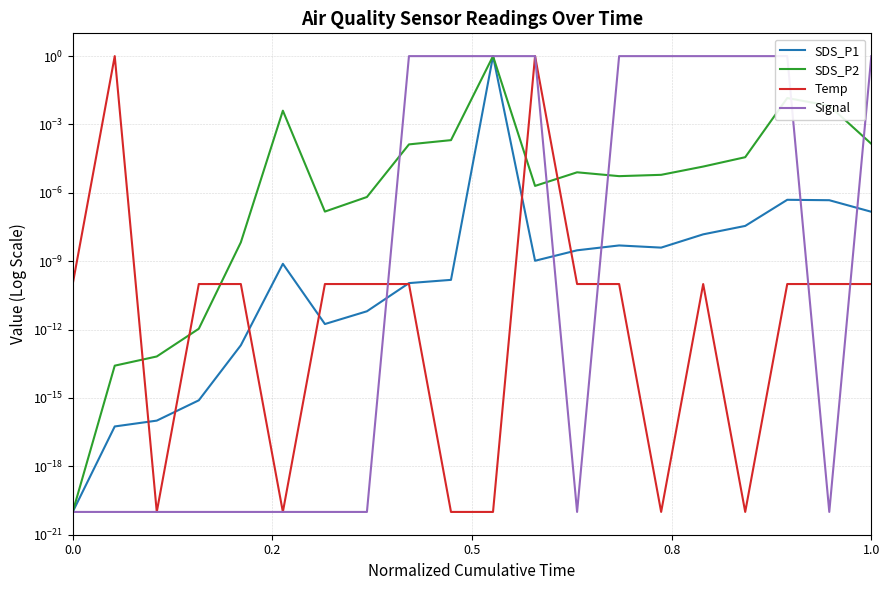

List the series in order of their peak value, highest first.

SDS_P1, SDS_P2, Temp, Signal